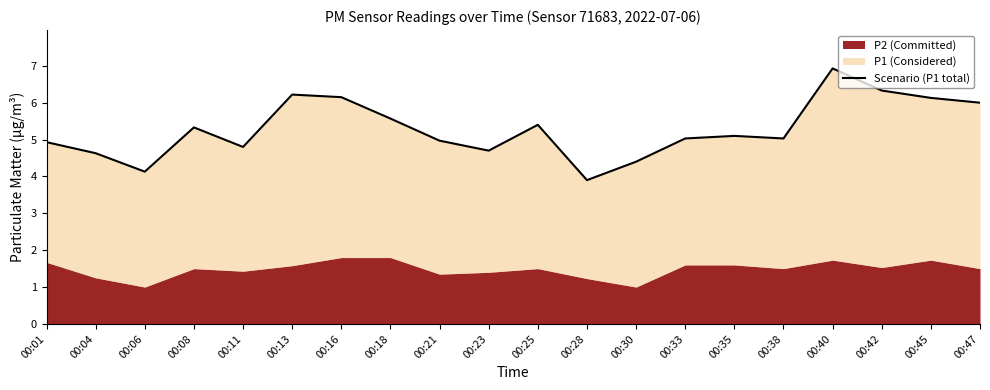

True or false: the data has more than 1 interior local peaks.

True